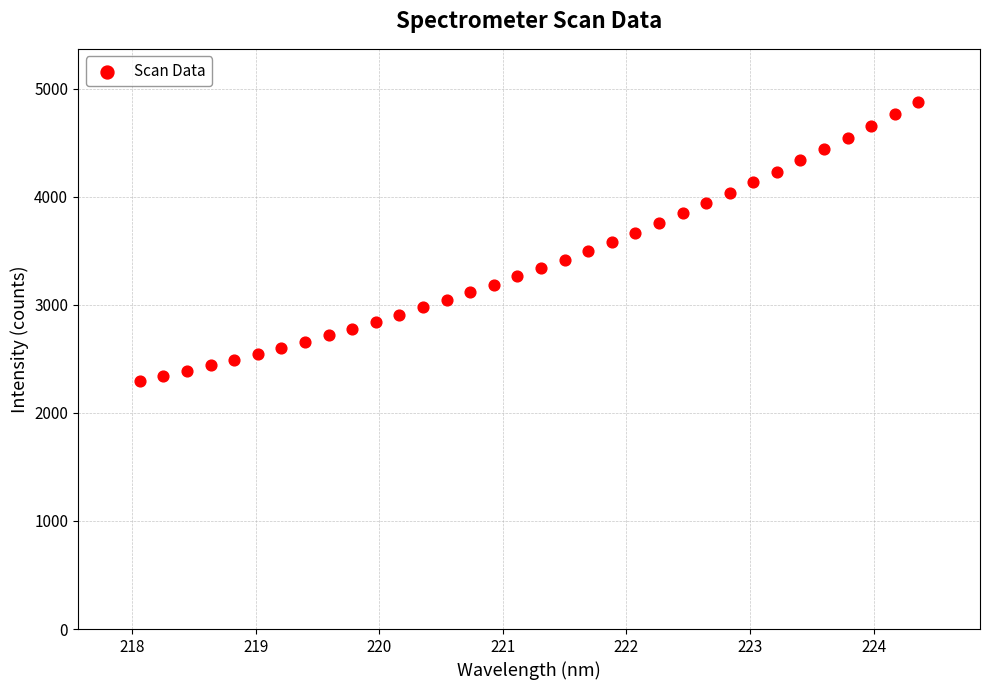

What is the range of Y values (max minus min)?

2586.2